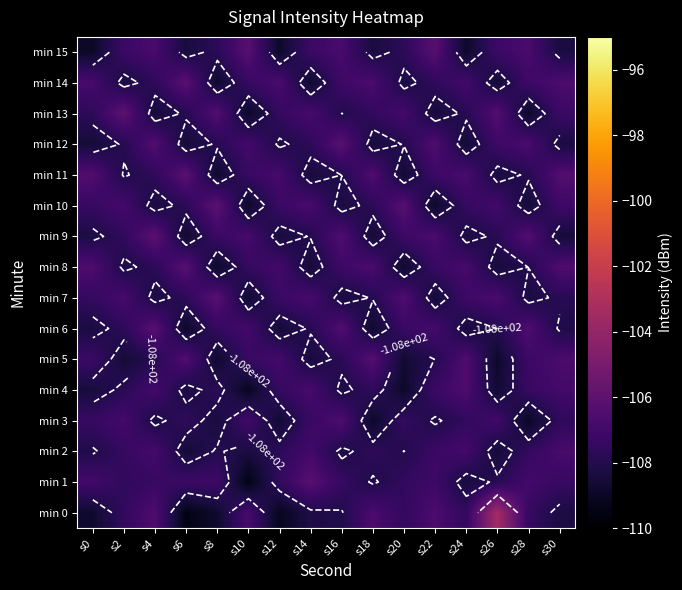

The value of min 15 at s4 is -189.4. True or false?

False